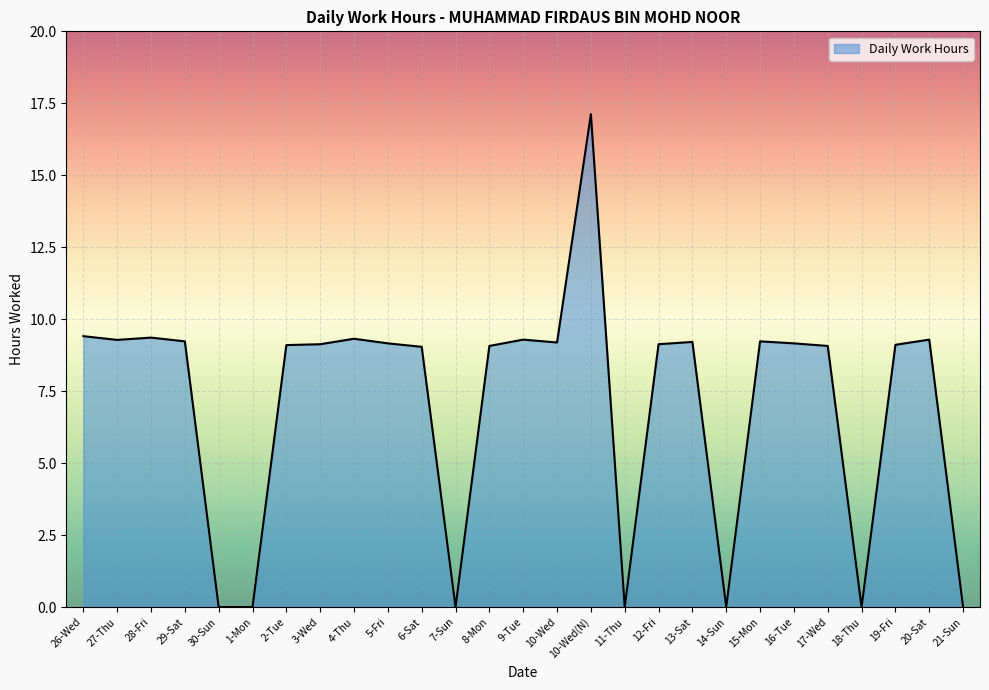

What position from the left is 3-Wed?

8